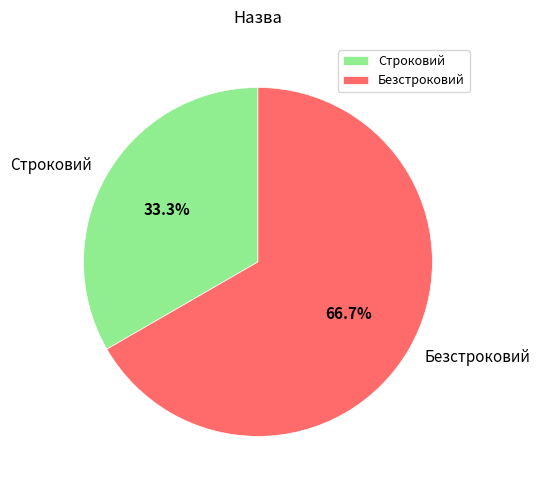

What is the ratio of the value at Безстроковий to the value at Строковий?

2.0